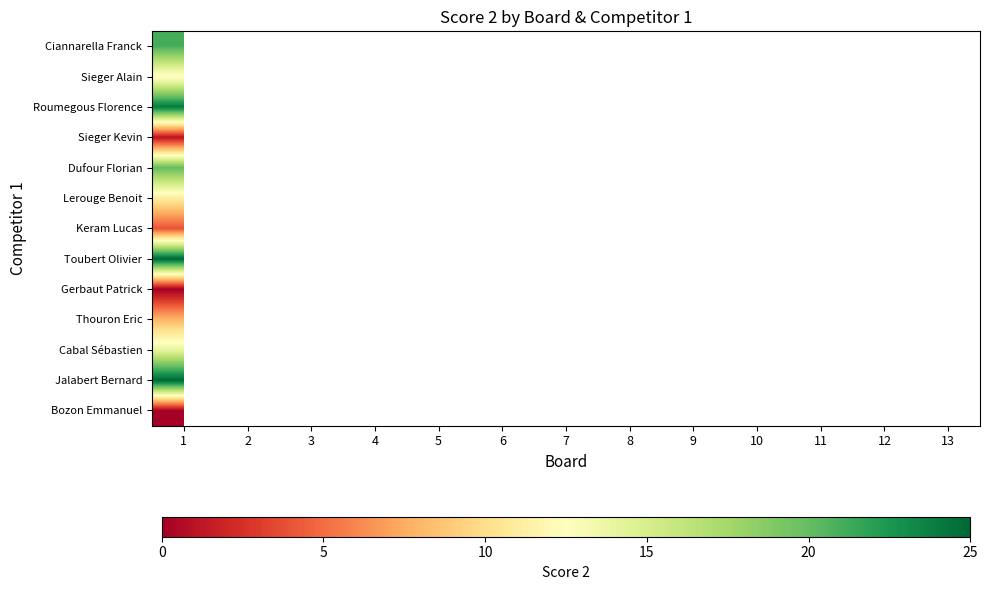

How many distinct data groups are displayed?

13